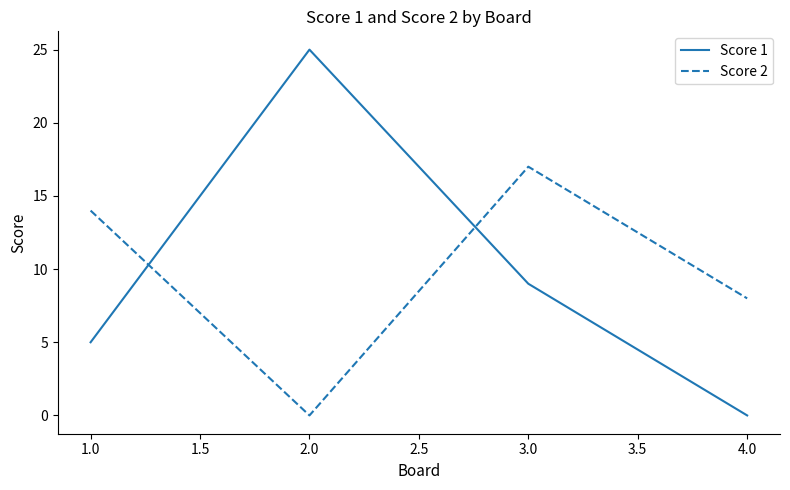

Is it true that Score 1 equals 3 at 1.0?

False